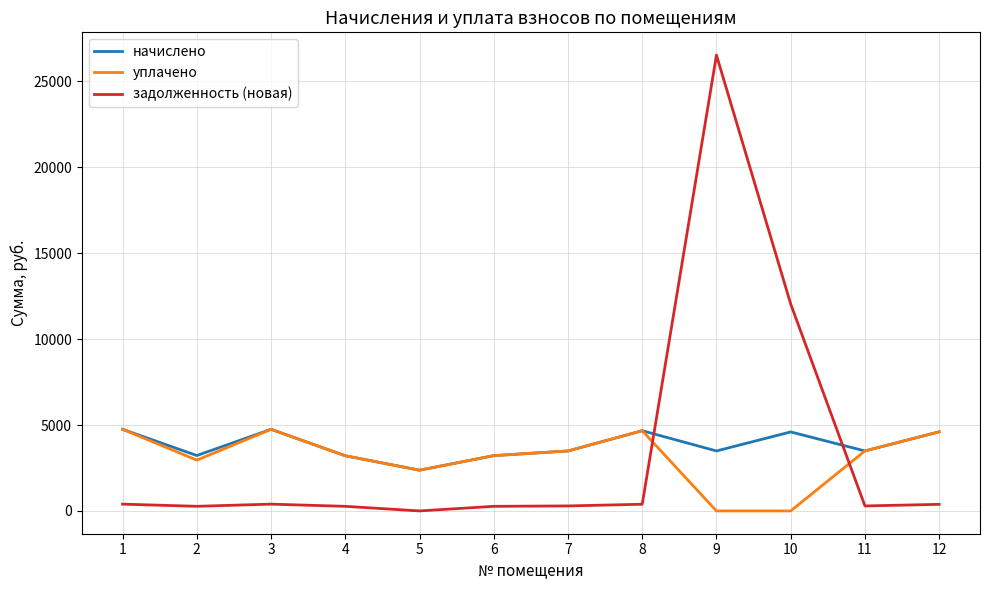

What value does the задолженность (новая) series have at 7?

291.0